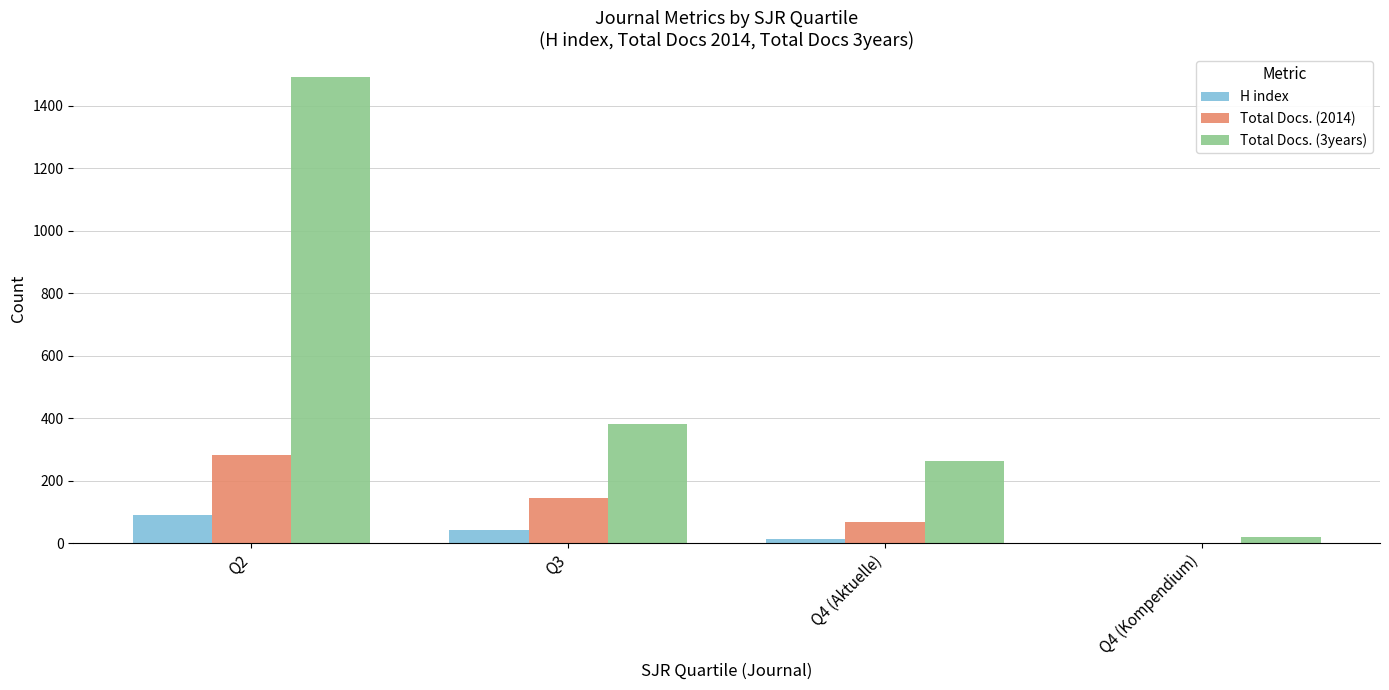

Which series changed the most between Q2 and Q3?

Total Docs. (3years)